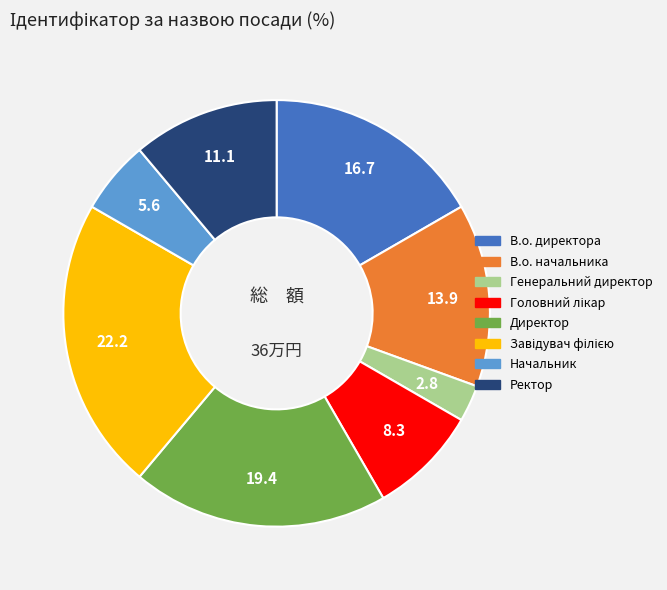

Is there a majority slice in this chart?

No